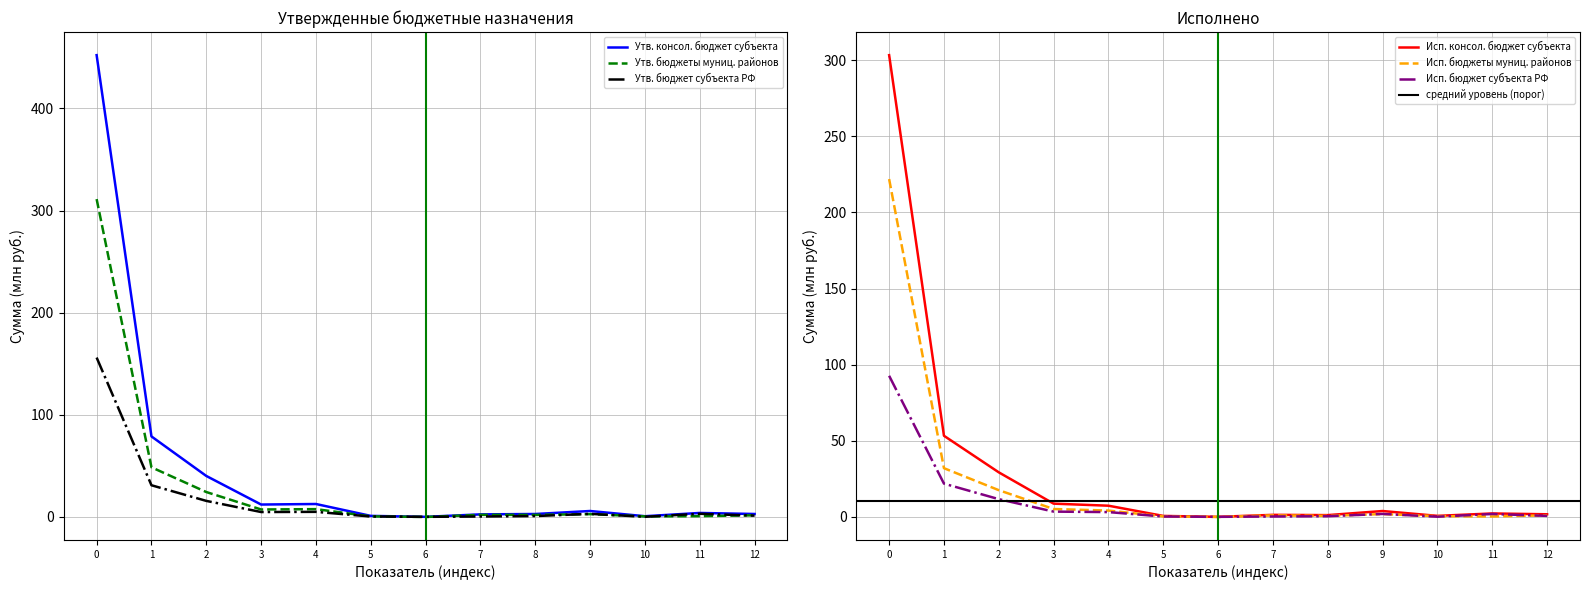

Reading right to left, transcribe all the data shown in this chart.

Утв. консол. бюджет субъекта: 200=2.9	200=3.9	200=0.7	200=5.9	200=2.9	200=2.5	200=0.1	200=1.1	200=12.7	200=12.2	200=40.2	200=78.8	200=452.1
Исп. консол. бюджет субъекта: 200=1.8	200=2.3	200=0.7	200=3.9	200=1.2	200=1.4	200=0.1	200=0.7	200=7.4	200=8.8	200=29.3	200=53.3	200=303.3
Утв. бюджеты муниц. районов: 200=1.6	200=0.8	200=0.6	200=2.8	200=2.0	200=2.1	200=0.0	200=0.6	200=7.7	200=7.3	200=24.4	200=48.6	200=311.2
Исп. бюджеты муниц. районов: 200=1.1	200=0.4	200=0.6	200=1.9	200=0.7	200=1.1	200=0.0	200=0.4	200=4.2	200=5.2	200=17.6	200=32.0	200=221.9
Утв. бюджет субъекта РФ: 200=1.3	200=3.1	200=0.2	200=3.1	200=0.9	200=0.5	200=0.1	200=0.5	200=5.0	200=4.8	200=15.7	200=31.1	200=156.0
Исп. бюджет субъекта РФ: 200=0.7	200=2.0	200=0.2	200=2.0	200=0.5	200=0.3	200=0.1	200=0.3	200=3.2	200=3.5	200=11.7	200=21.9	200=92.7